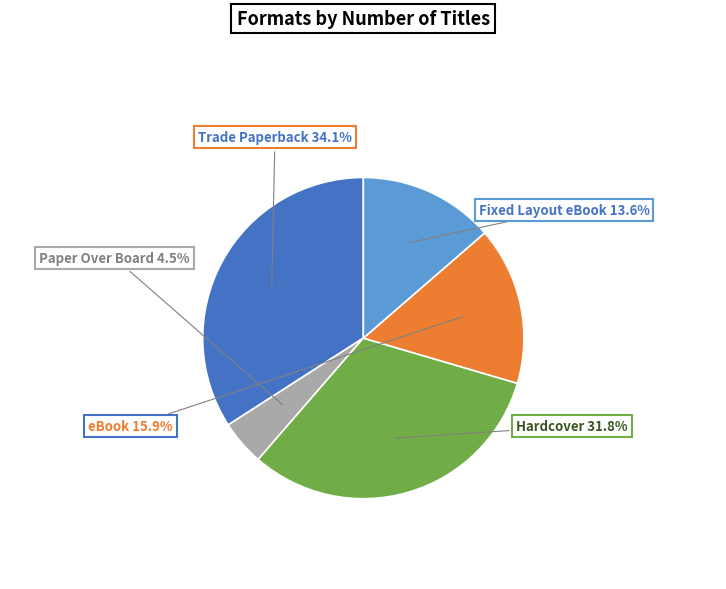

Is there a majority slice in this chart?

No